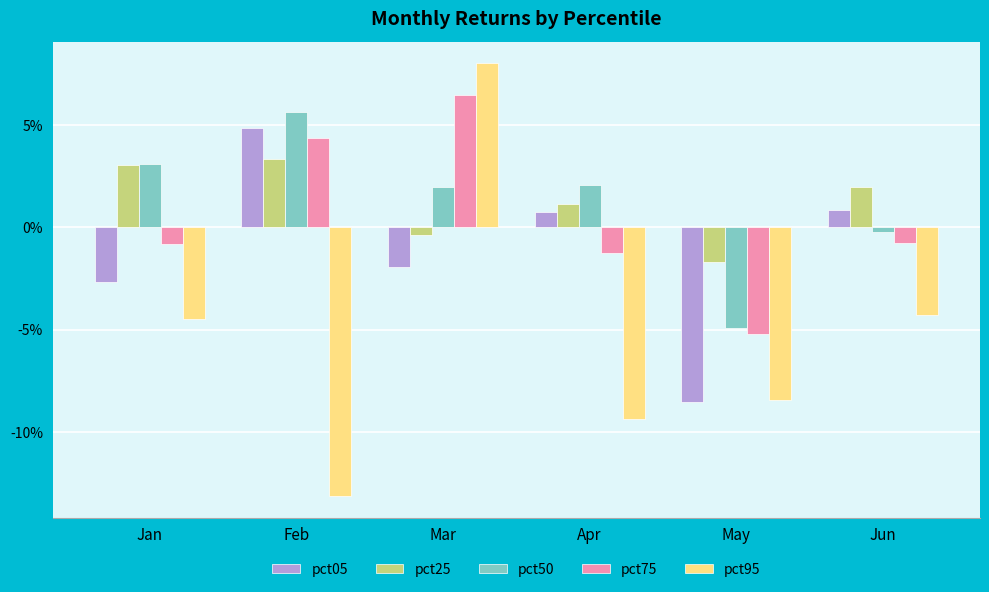

At which category does the chart reach its peak across all series?

Mar